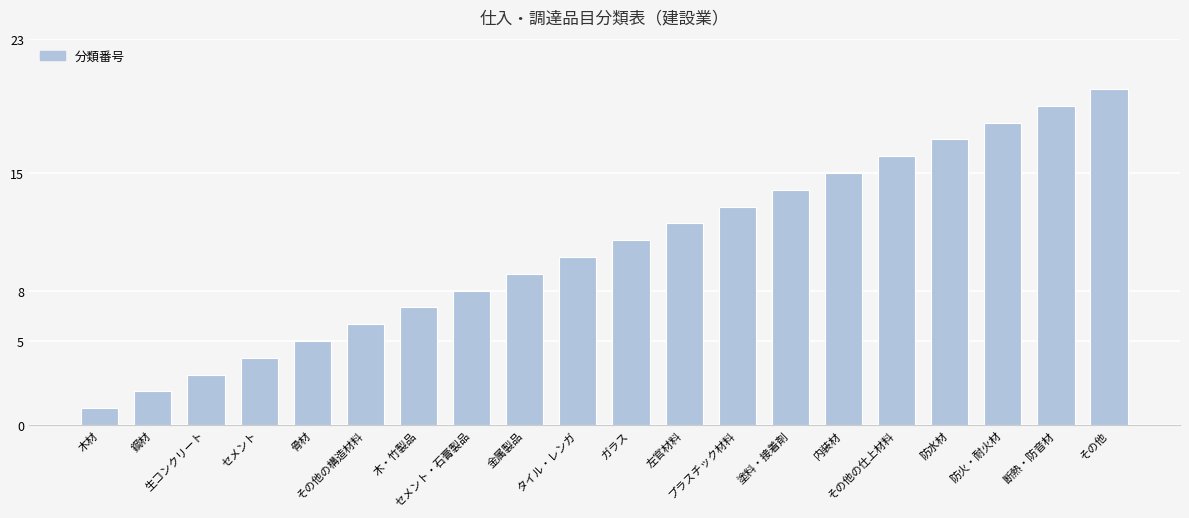

The value at 断熱・防音材 is 33. True or false?

False